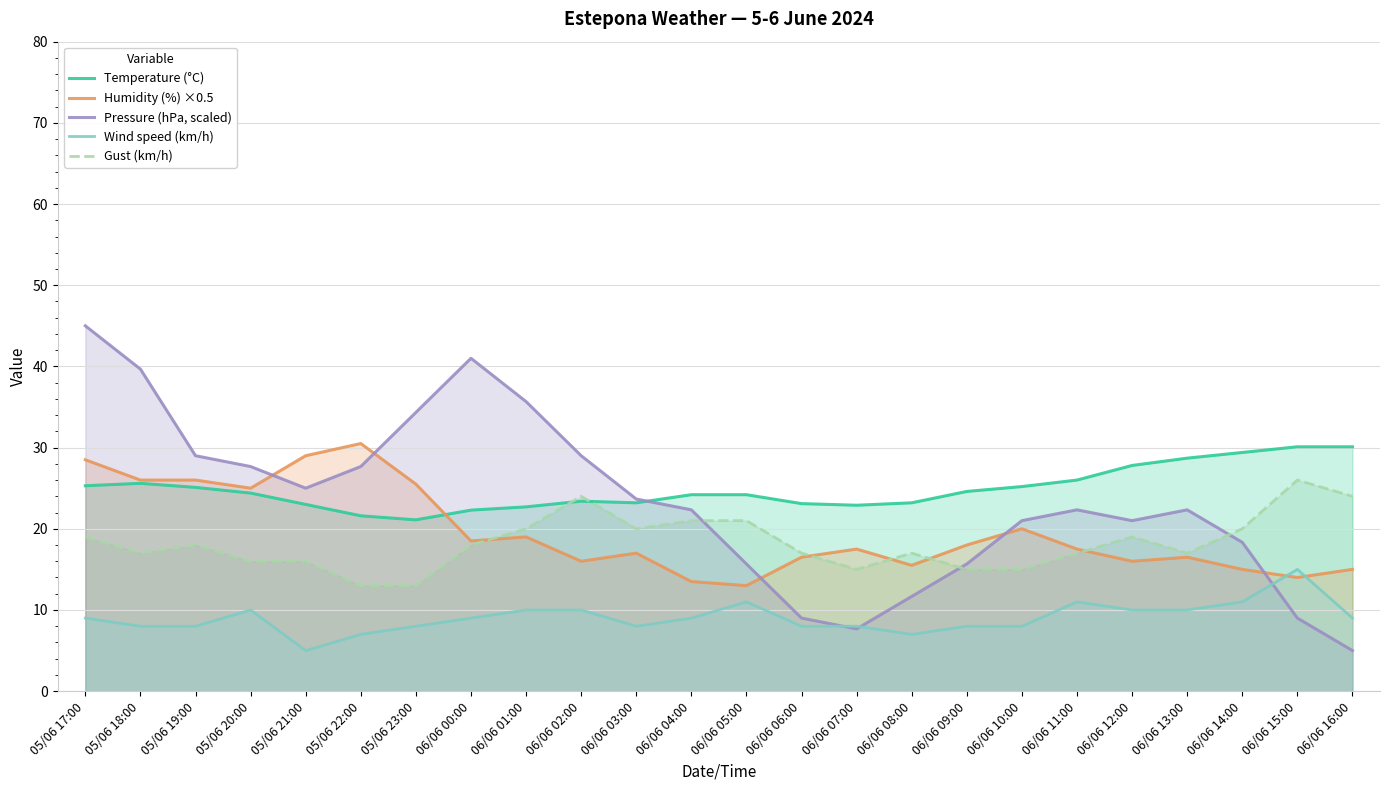

What value does the Wind speed (km/h) series have at 05/06 20:00?

10.0